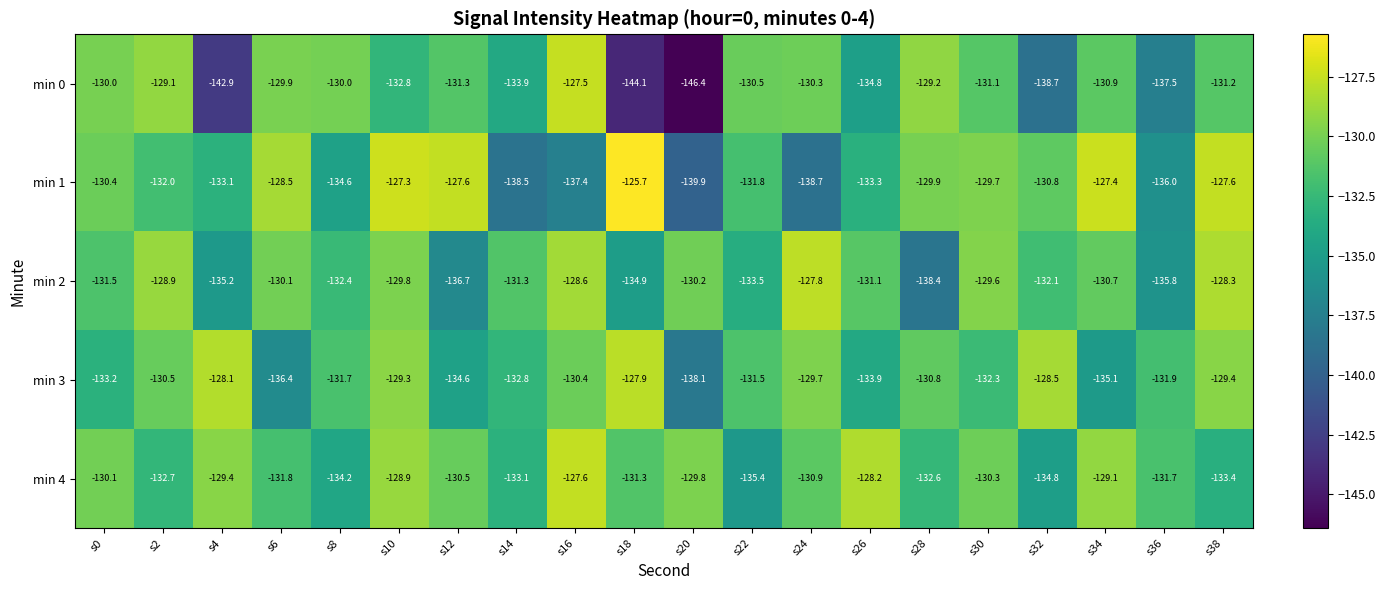

The value of min 1 at s34 is -212.3. True or false?

False